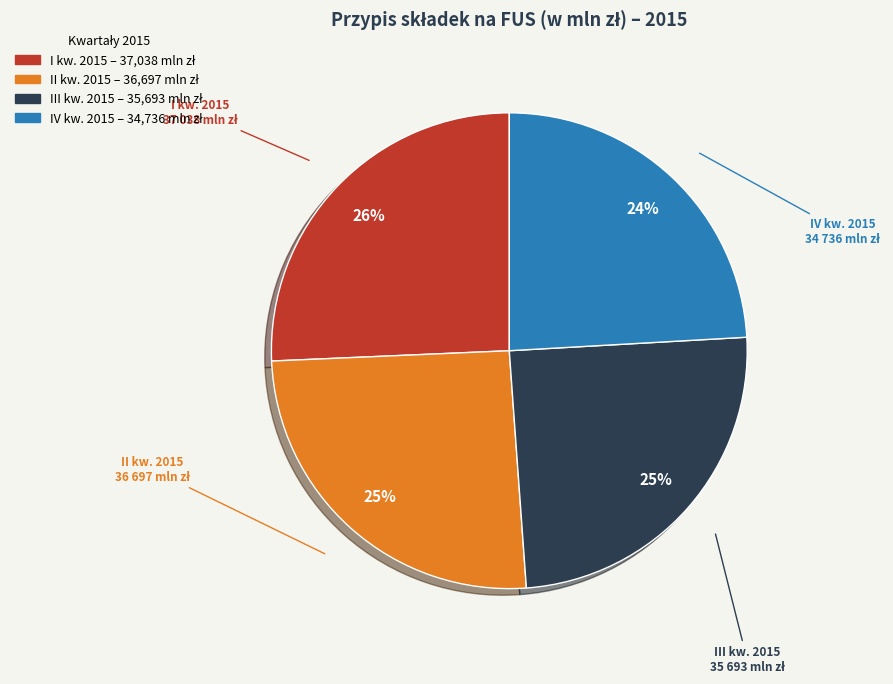

To the nearest percent, what percentage of the pie is II kw. 2015?

25%